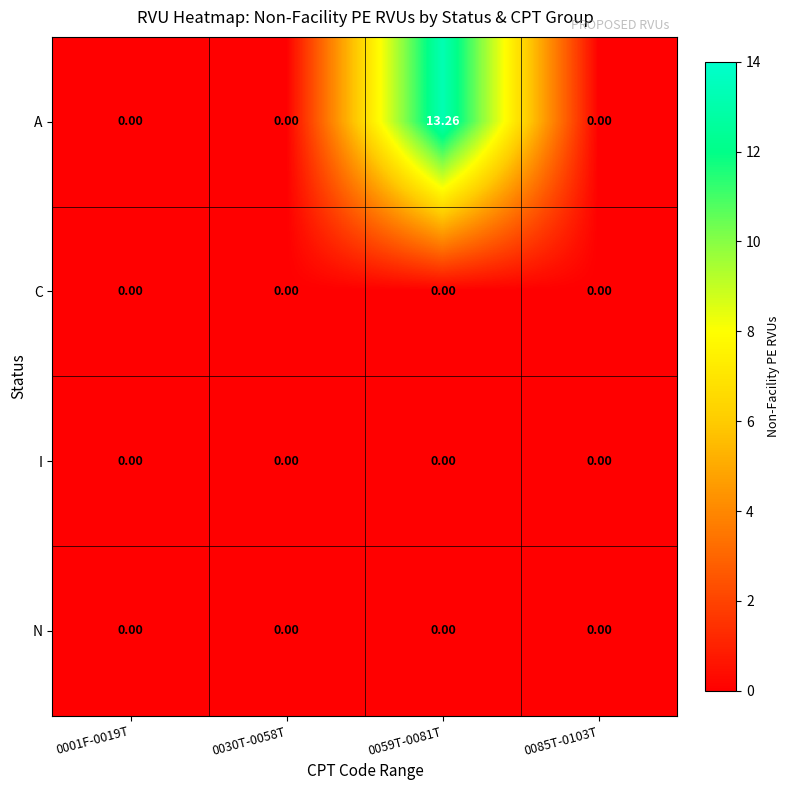

Which series has the largest range (max minus min)?

A